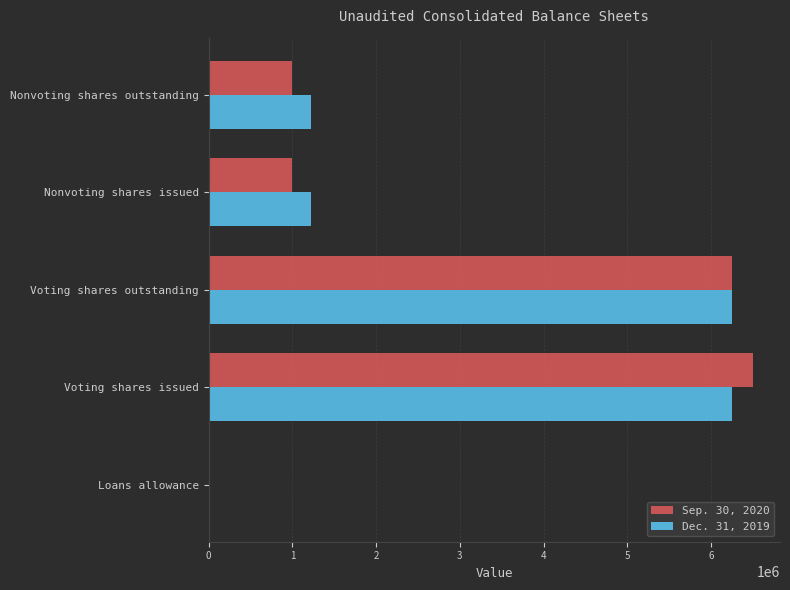

At which category does the chart reach its peak across all series?

Voting shares issued